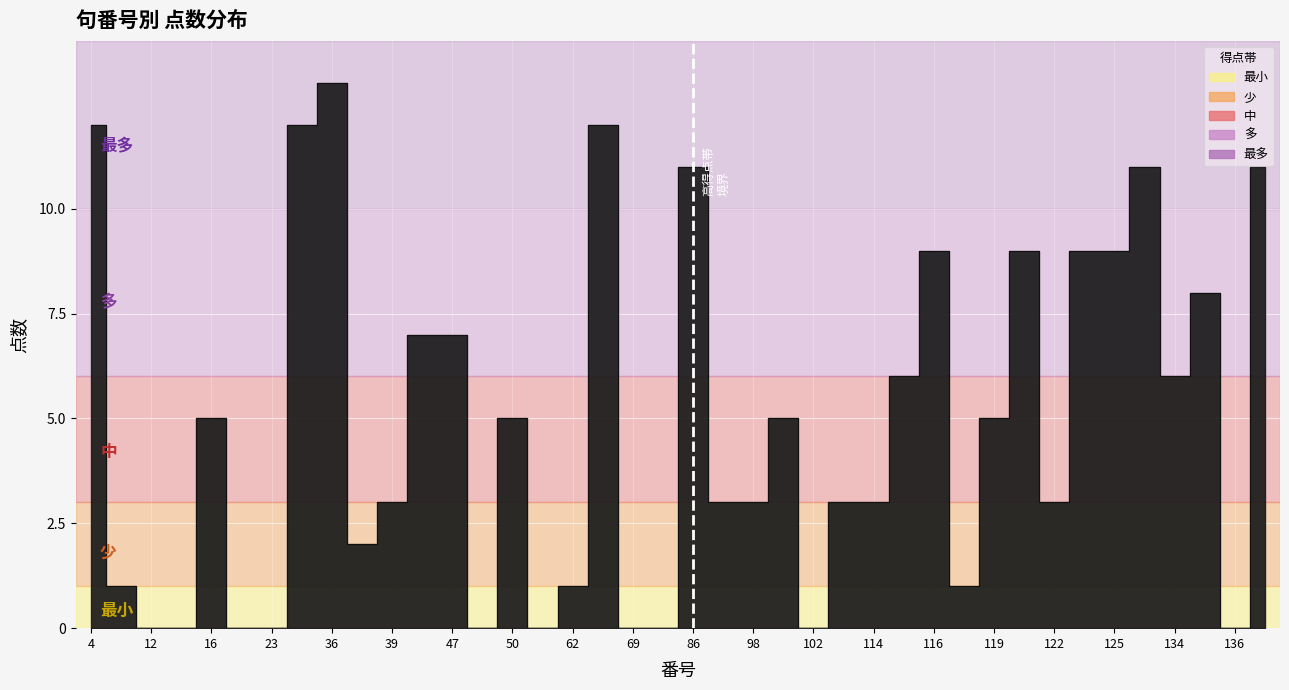

How many interior local valleys (lower than both neighbors) does the data have?

8